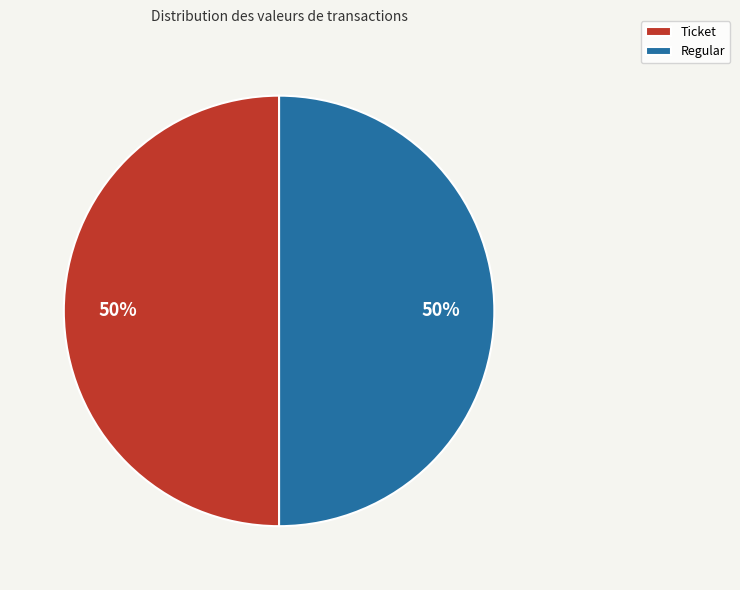

What is the ratio of the value at Ticket to the value at Regular?

1.0